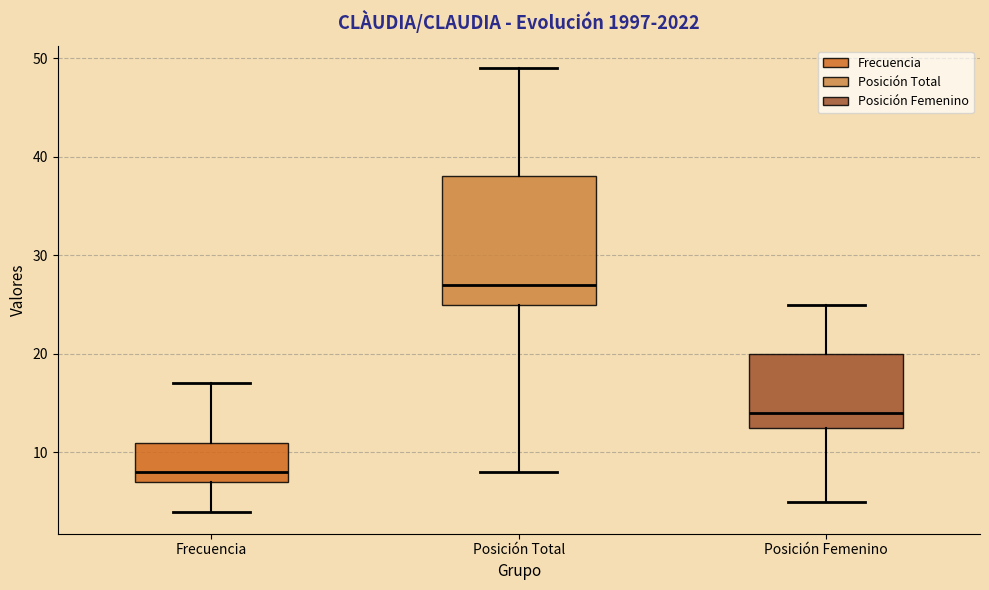

Reading left to right, transcribe this box plot: for each box, give where its median line is, the range the box spans, and where its two whiskers end, as read against the y-axis. The values are not printed on the chart, so give them approximately, as read against the axis.

Frecuencia: median 8, box 7 to 11, whiskers 4 to 17
Posición Total: median 27, box 25 to 38, whiskers 8 to 49
Posición Femenino: median 14, box 13 to 20, whiskers 5 to 25